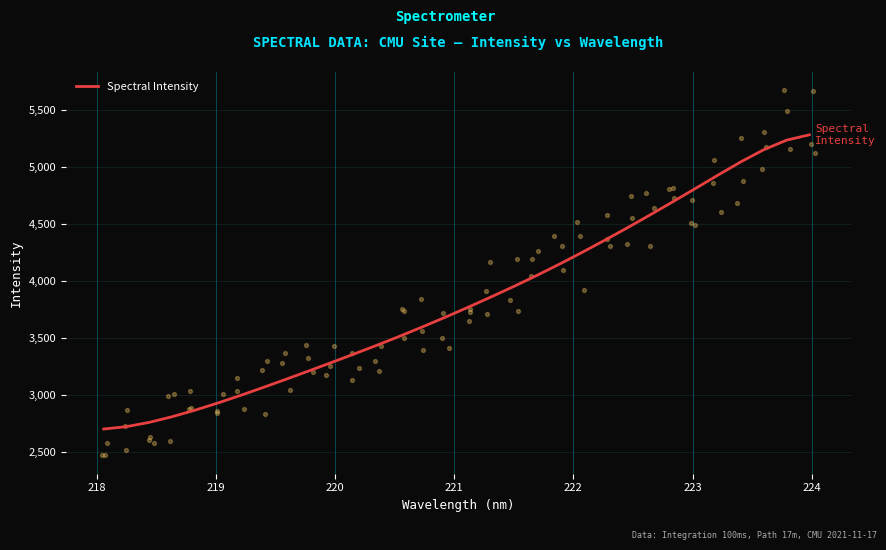

What is the minimum value for Spectral Intensity?

2704.6